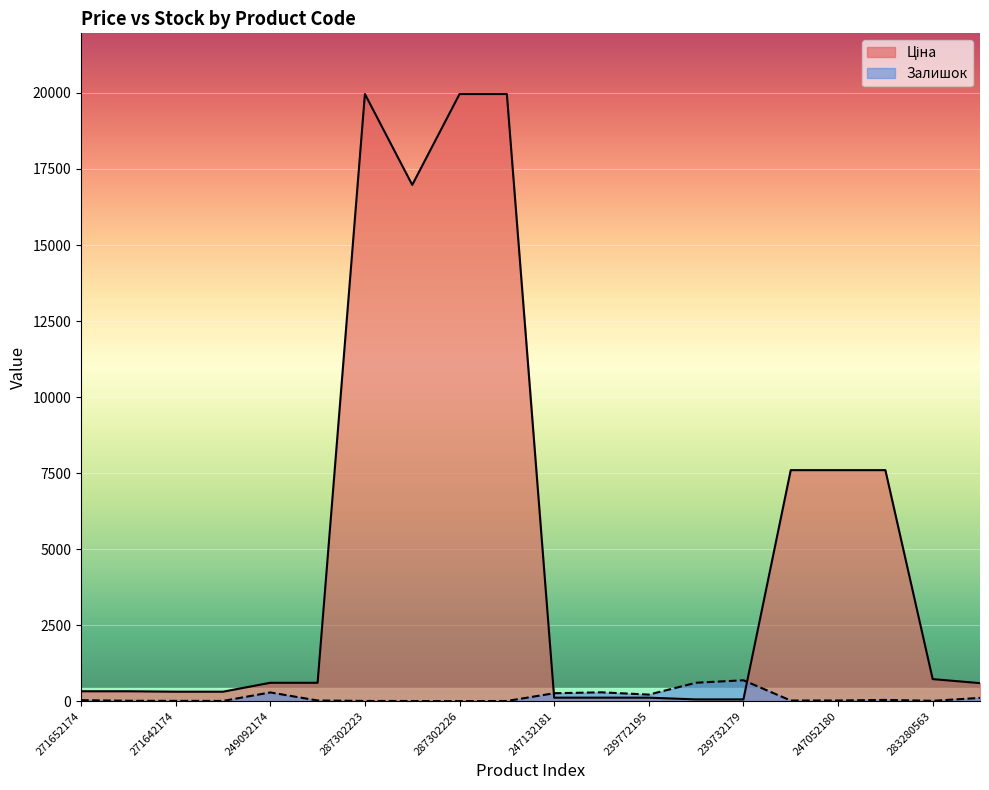

List the labels in order of Залишок value, largest first.

239732179, 239732195, 247132180, 249092174, 247132181, 239772195, 283220563, 239682195, 271652174, 249092172, 247052180, 247052181, 271652173, 283280563, 271642174, 271642173, 287302223, 287302225, 287292222, 287302226